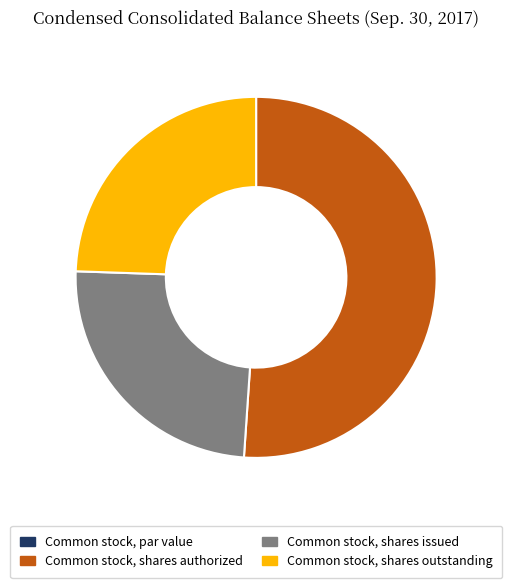

Which category has the biggest portion of the pie?

Common stock, shares authorized